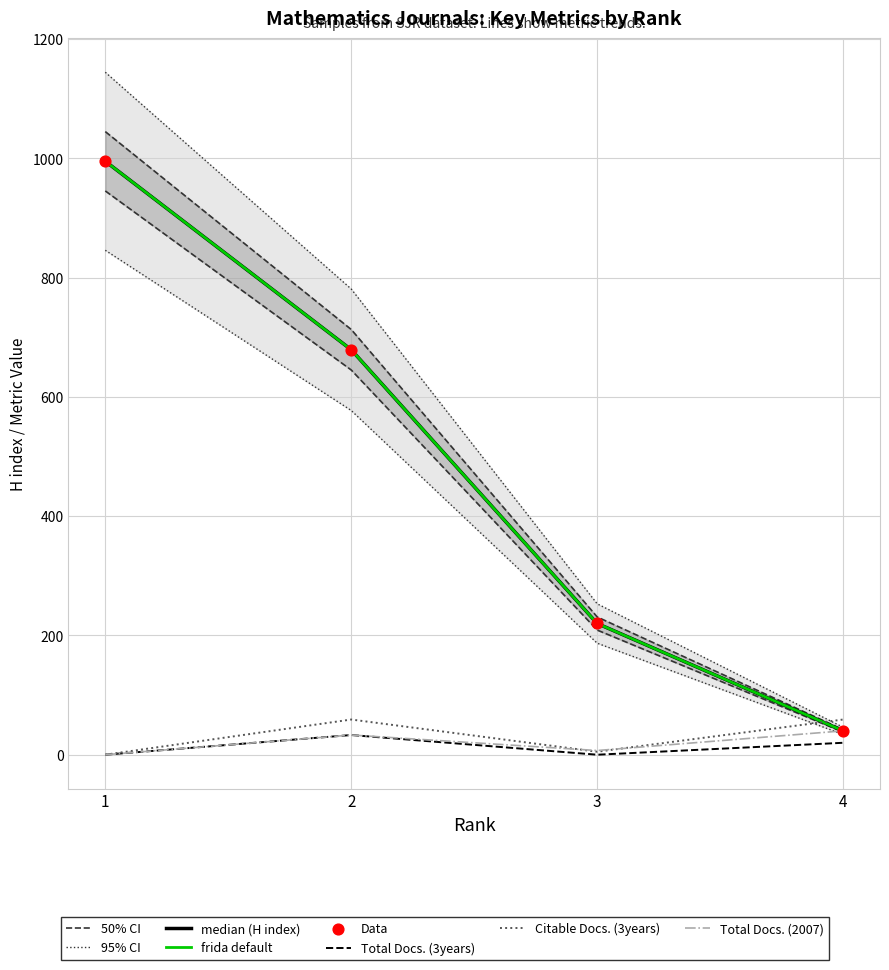

At how many categories does at least one series exceed 701?

2